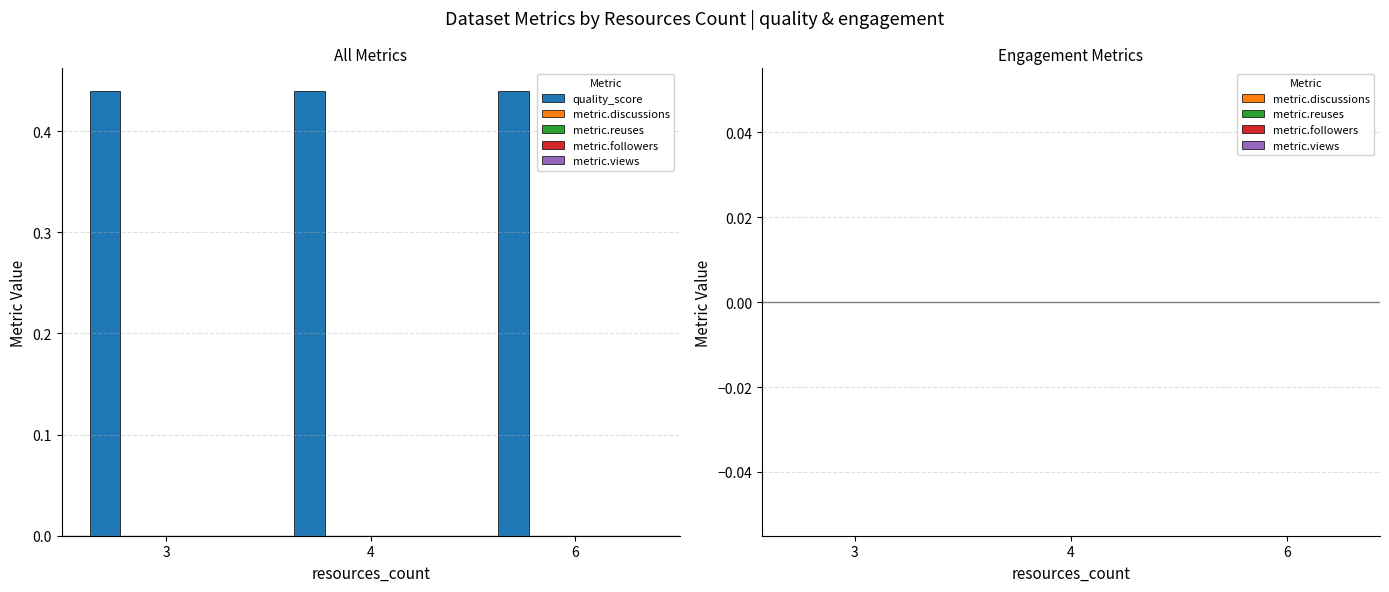

The value of metric.views at 4 is 0.0. True or false?

True